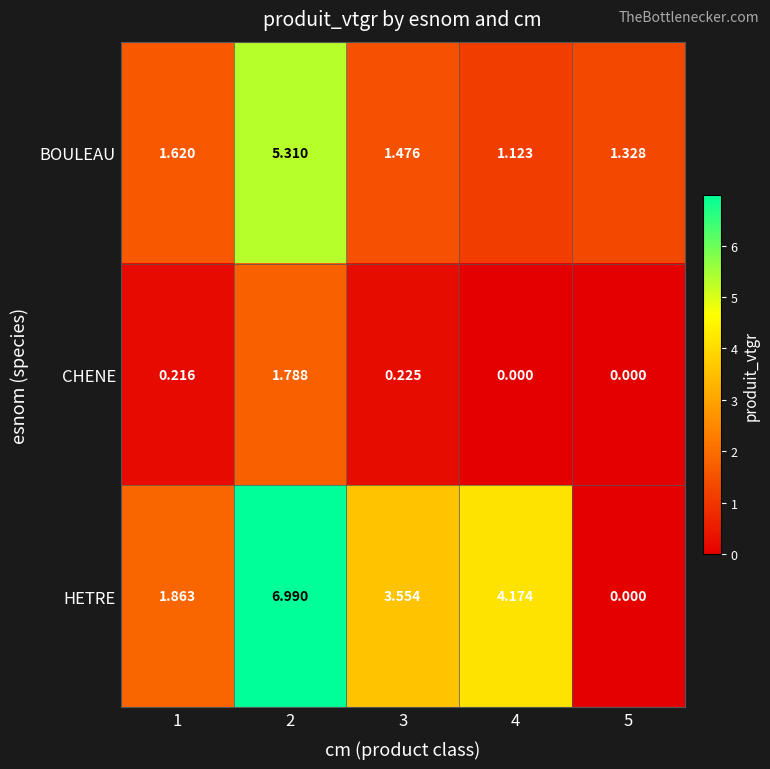

Which series has the widest spread of values?

HETRE